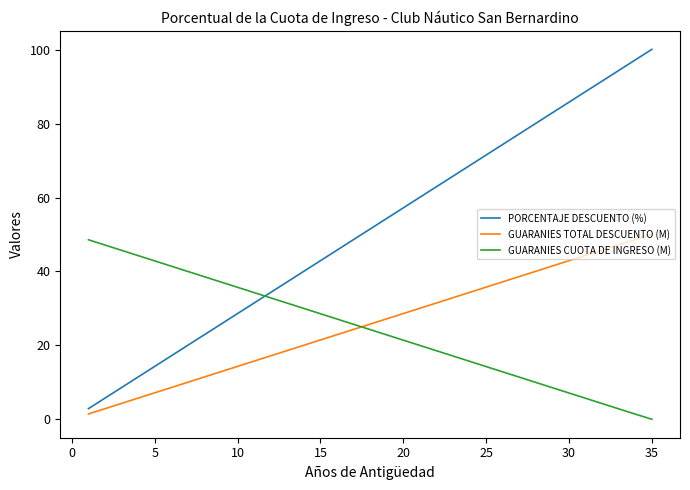

True or false: GUARANIES TOTAL DESCUENTO (M) and GUARANIES CUOTA DE INGRESO (M) cross at least once.

True